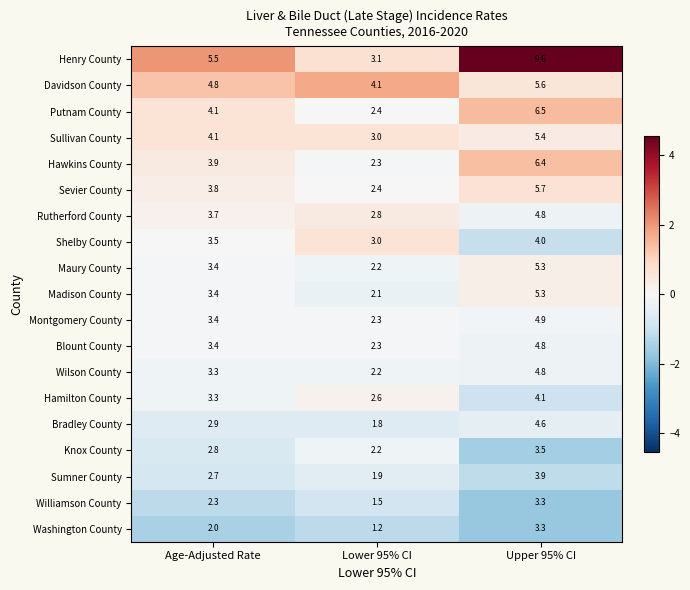

What is the difference between the maximum and second lowest values in the Hamilton County series?

0.8